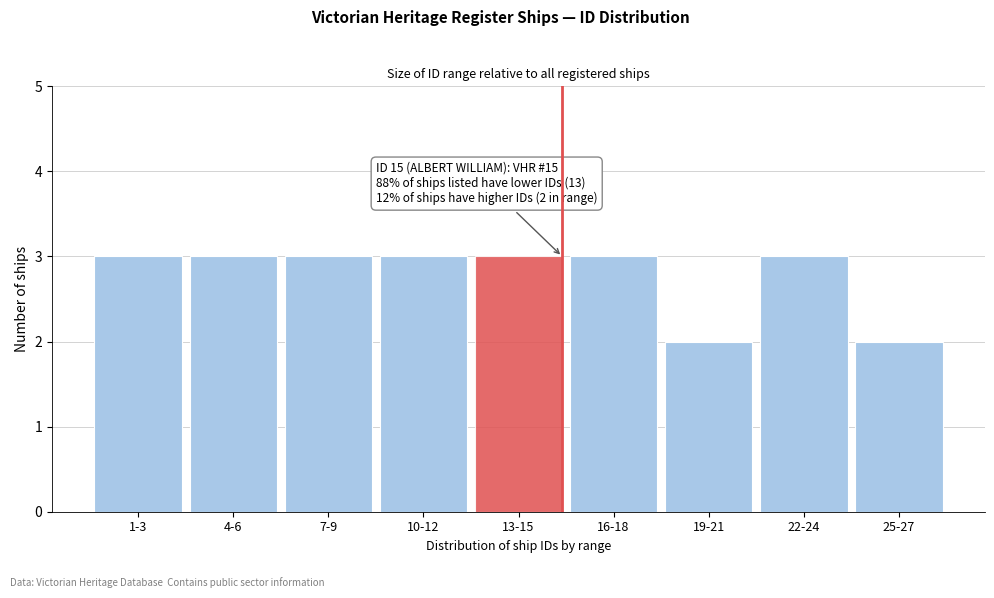

Reading left to right, extract all data points from this chart.

3	3	3	3	3	3	2	3	2